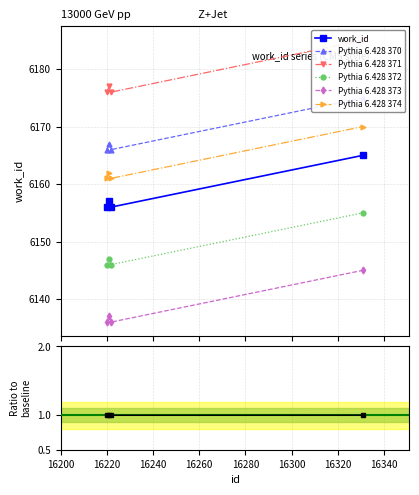

True or false: Pythia 6.428 372 and Pythia 6.428 373 cross at least once.

False